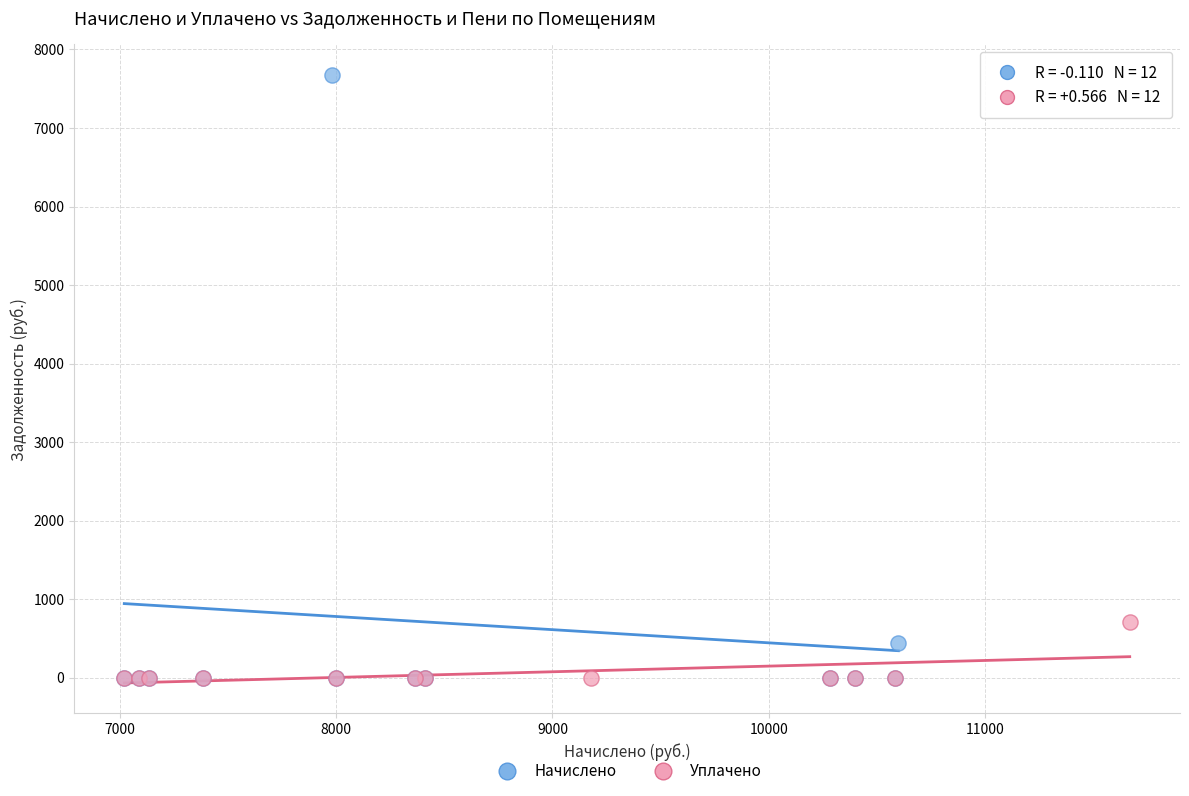

Which series has the largest Y range (max minus min)?

Начислено